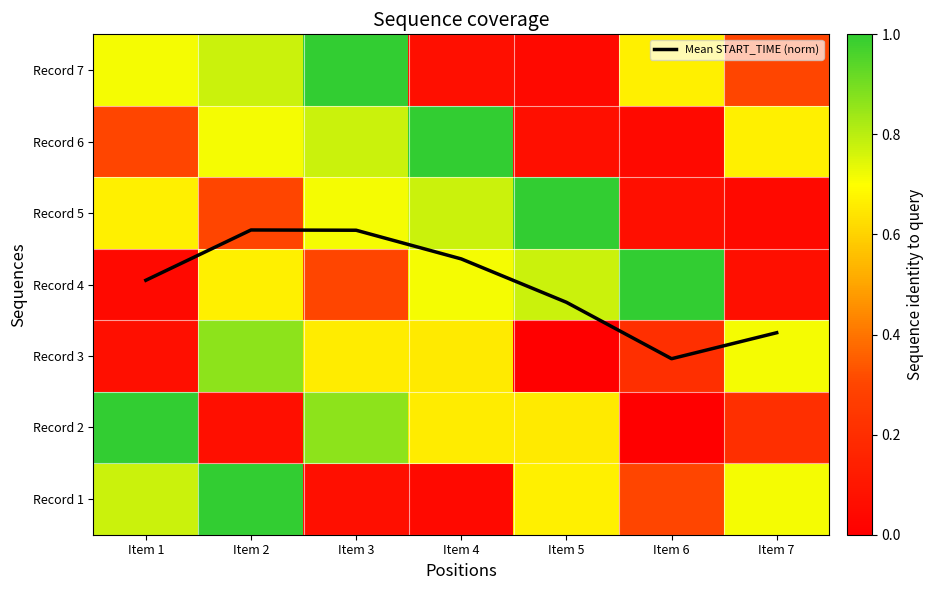

Which label corresponds to the largest value in the chart?

Item 2